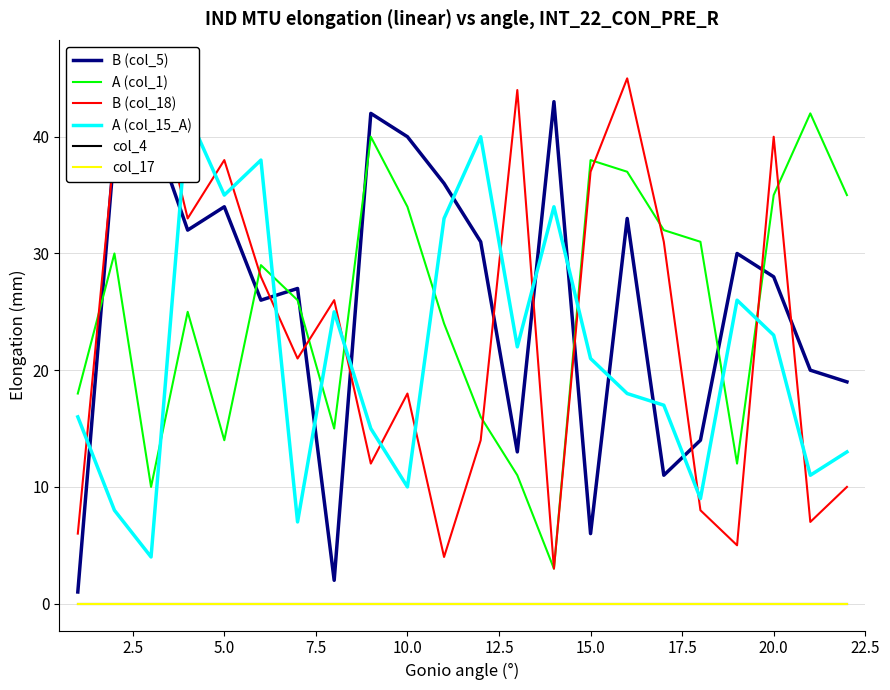

True or false: col_17 and A (col_15_A) cross at least once.

False